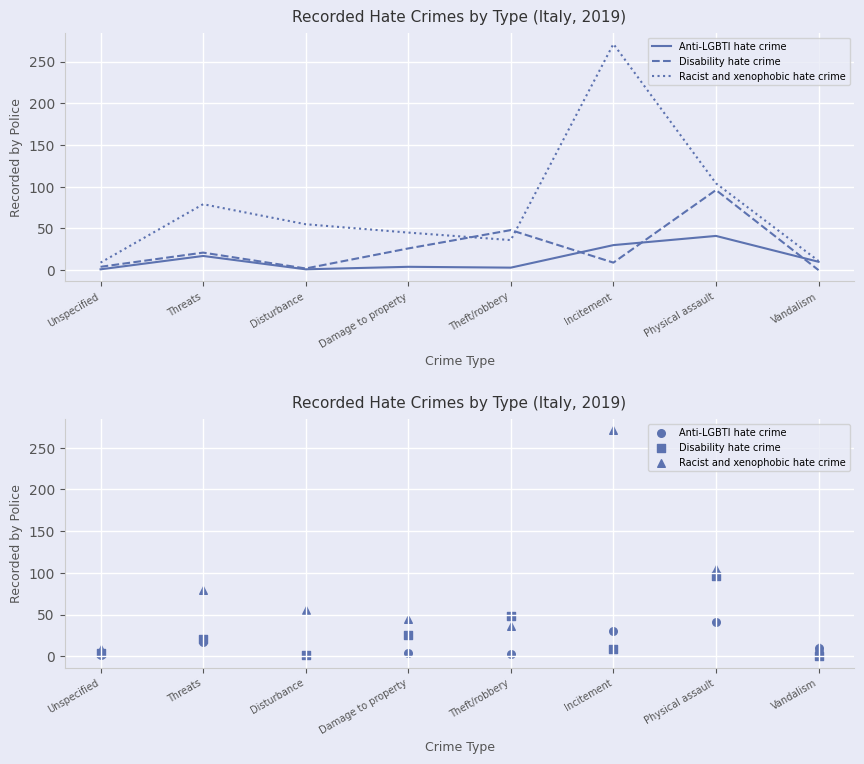

What is the total value across all series at Damage to property?

75